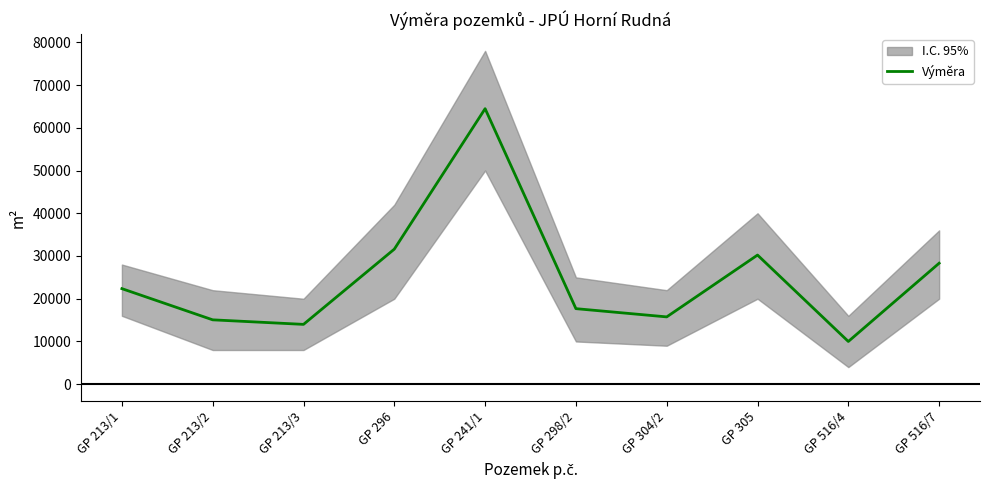

At which category does the data reach its first local valley?

GP 213/3